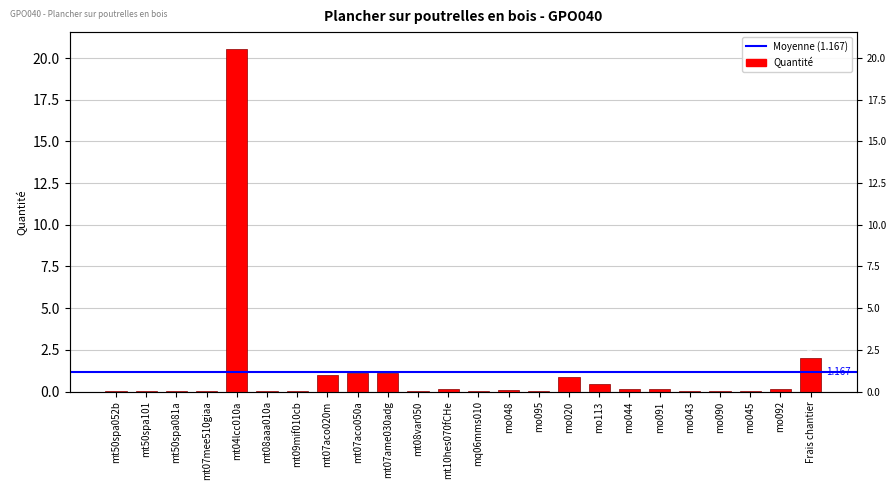

List the labels in order of value, smallest first.

mt08aaa010a, mt09mif010cb, mt07mee510giaa, mt50spa081a, mt08var050, mo045, mq06mms010, mt50spa052b, mo095, mo090, mo043, mt50spa101, mo048, mo044, mo091, mt10hes070fCHe, mo092, mo113, mo020, mt07aco020m, mt07aco050a, mt07ame030adg, Frais chantier, mt04lcc010a